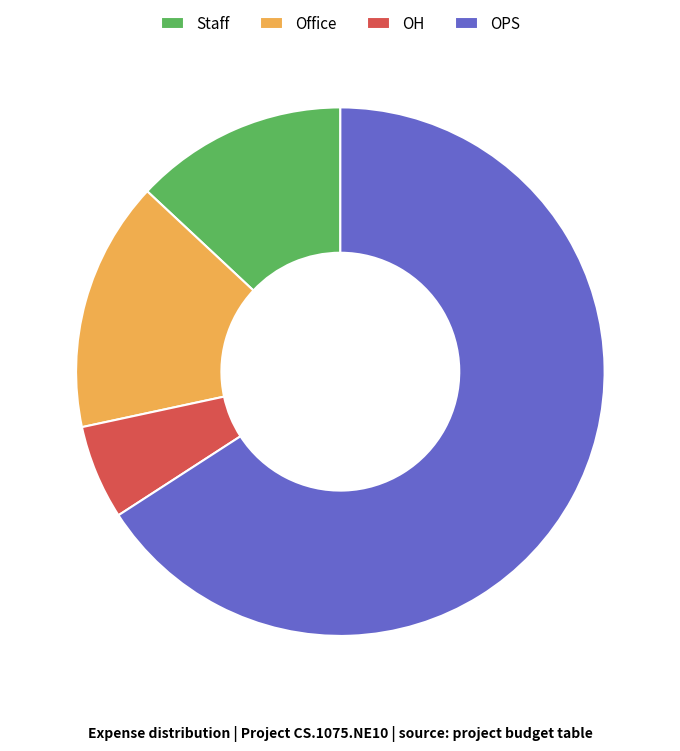

Which slice represents more than half of the pie?

OPS